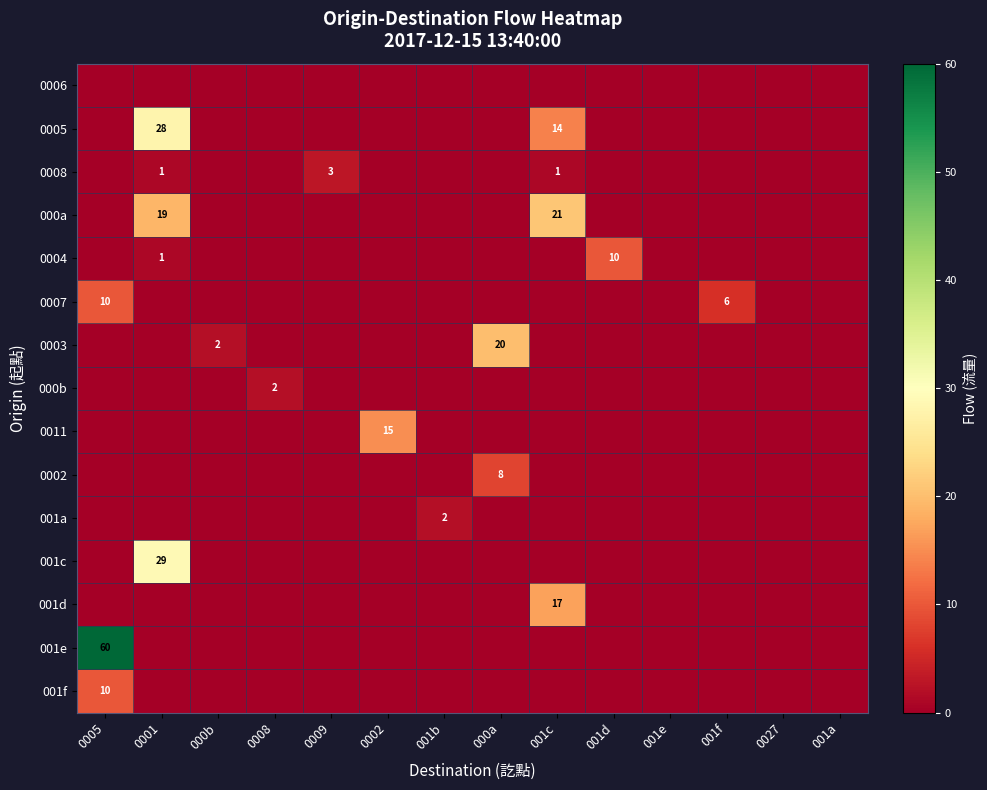

What is the spread (max minus min) of values at 001d?

10